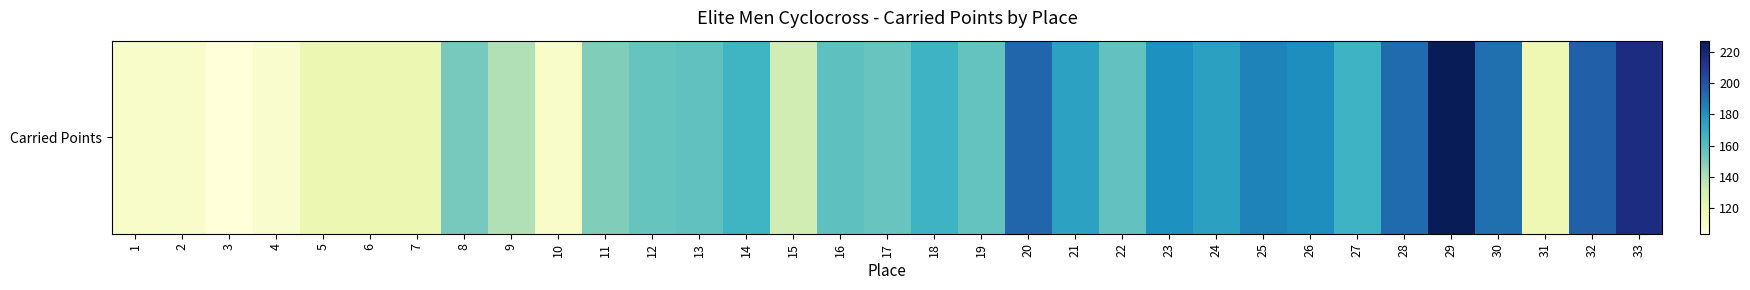

What is the approximate value at 31?

118.2